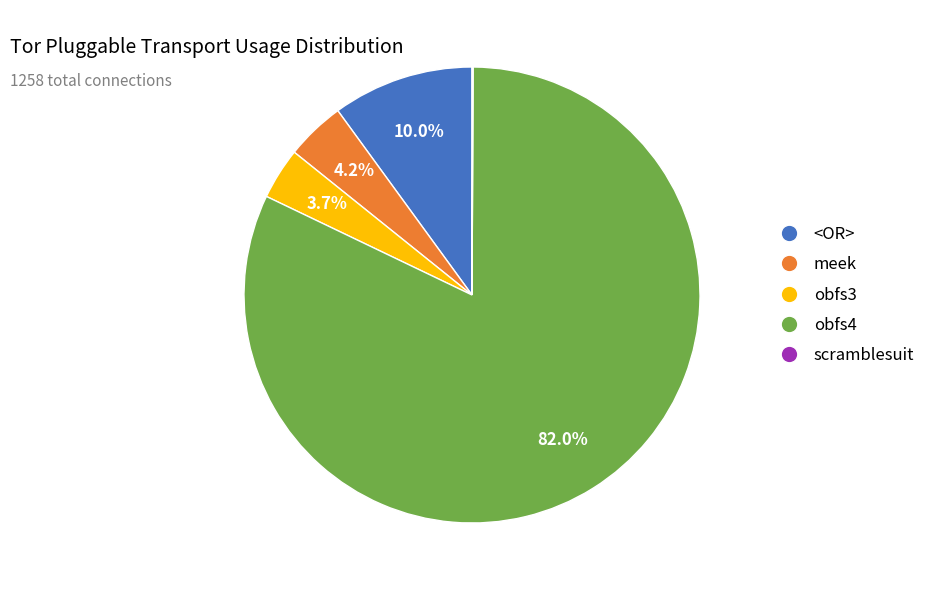

Which has a higher value, meek or obfs3?

meek